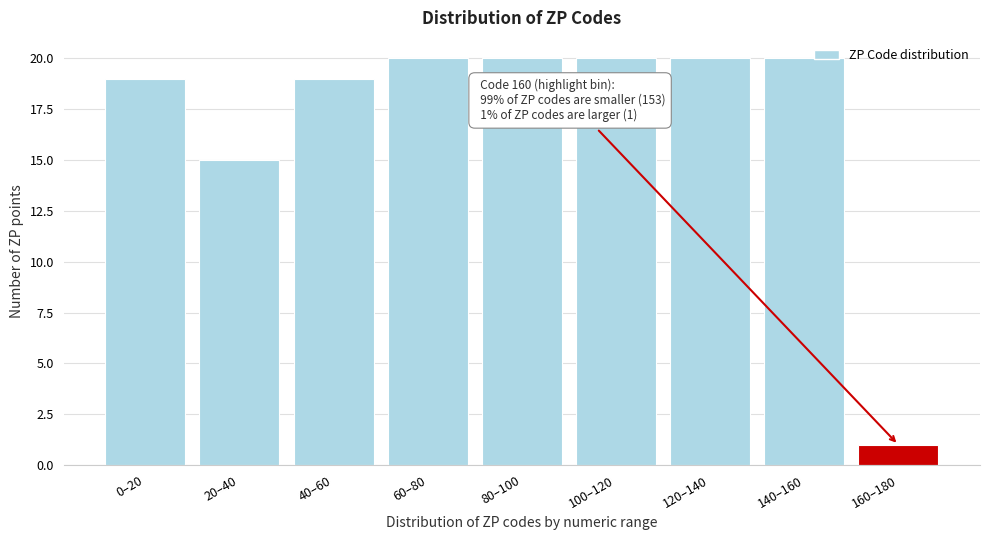

Reading right to left, transcribe all the data shown in this chart.

1	20	20	20	20	20	19	15	19